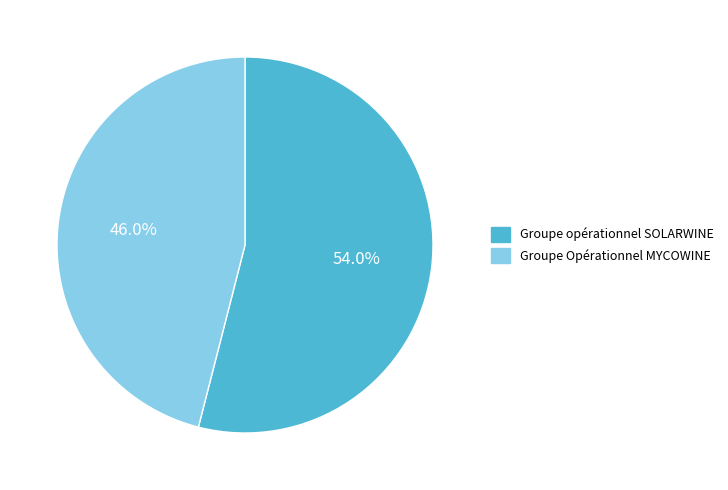

What is the smallest slice in the pie chart?

Groupe Opérationnel MYCOWINE